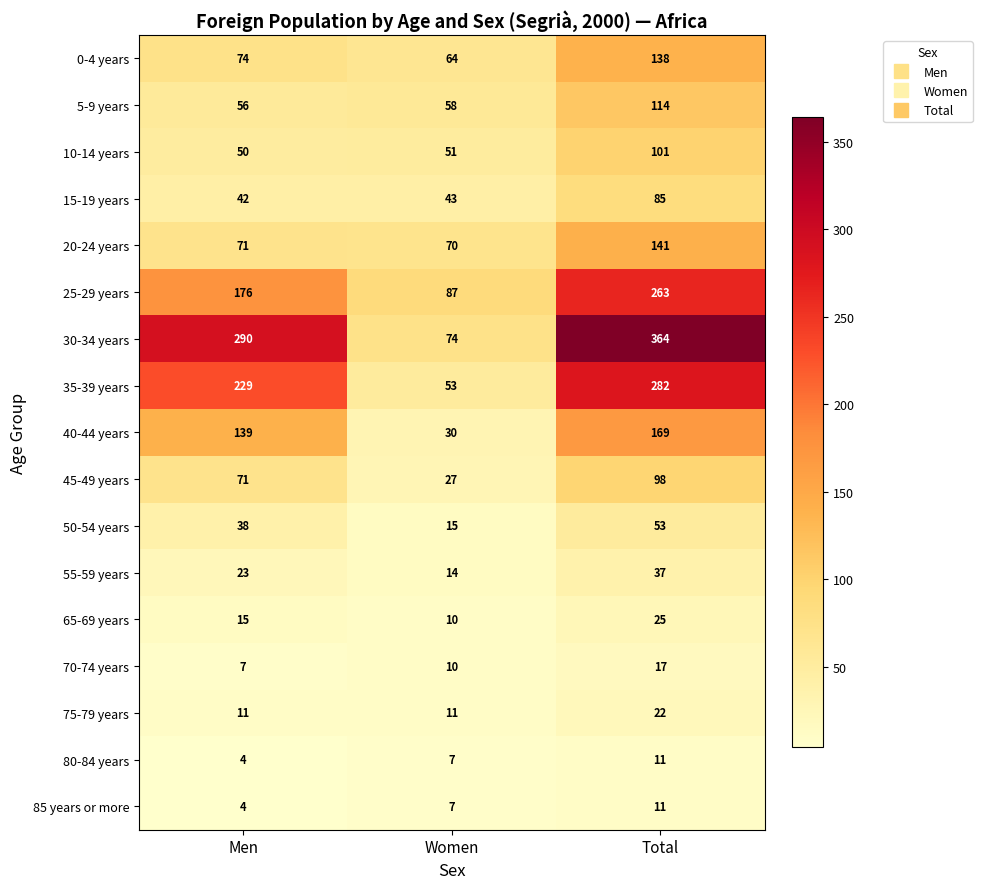

How many categories are shown in the chart?

3